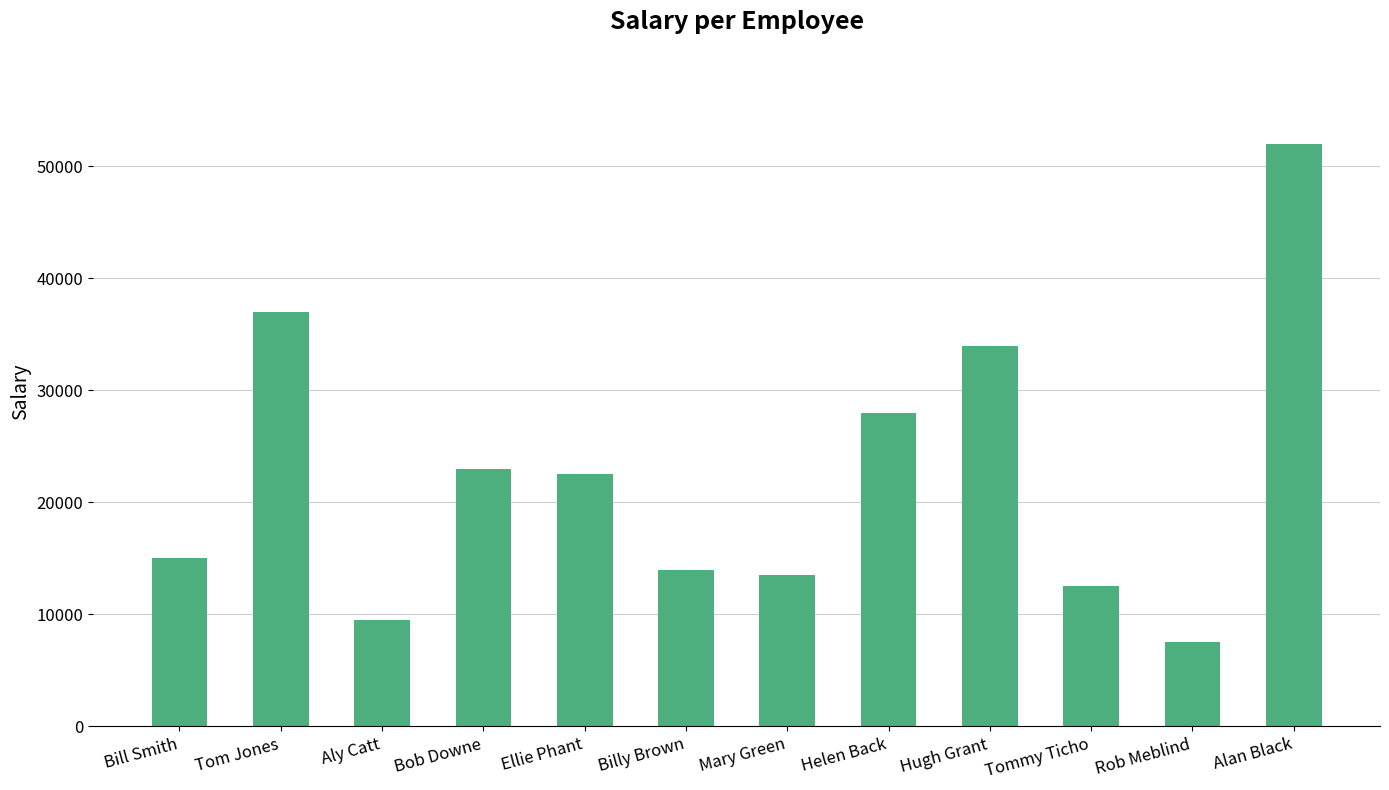

List the labels in order of value, smallest first.

Rob Meblind, Aly Catt, Tommy Ticho, Mary Green, Billy Brown, Bill Smith, Ellie Phant, Bob Downe, Helen Back, Hugh Grant, Tom Jones, Alan Black